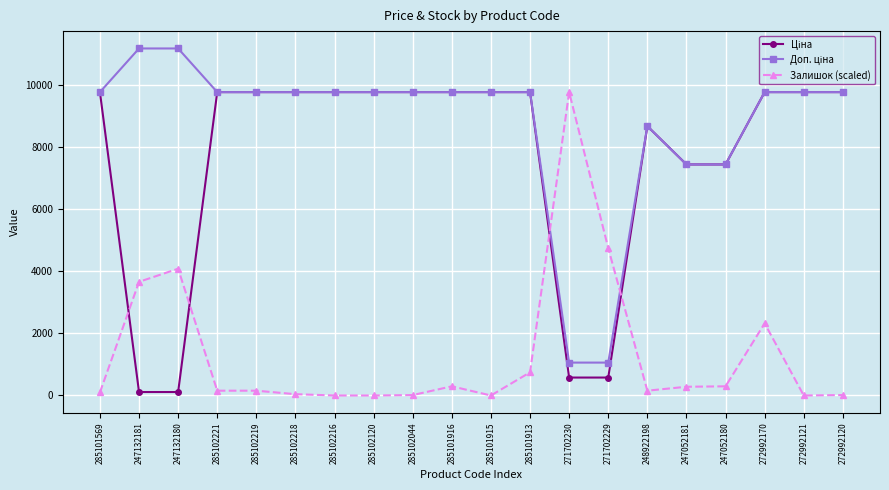

True or false: Залишок (scaled) has a value of 14.1 at 285102044.

True